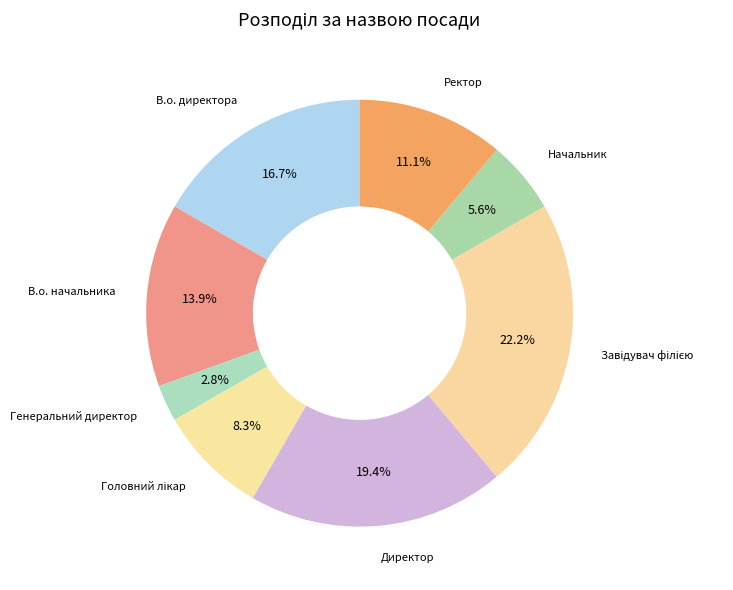

Which has a higher value, Генеральний директор or Ректор?

Ректор